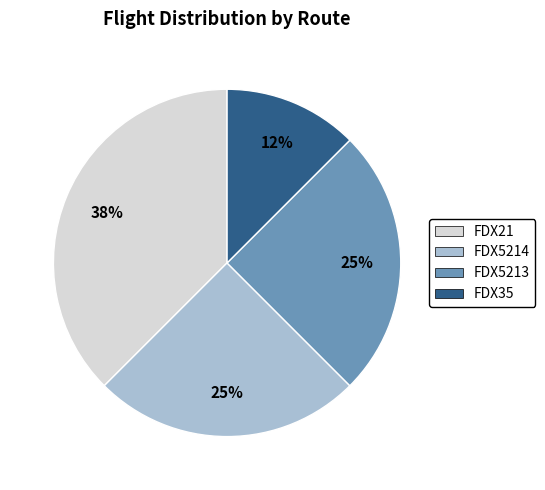

To the nearest percent, what portion does FDX5213 represent?

25%